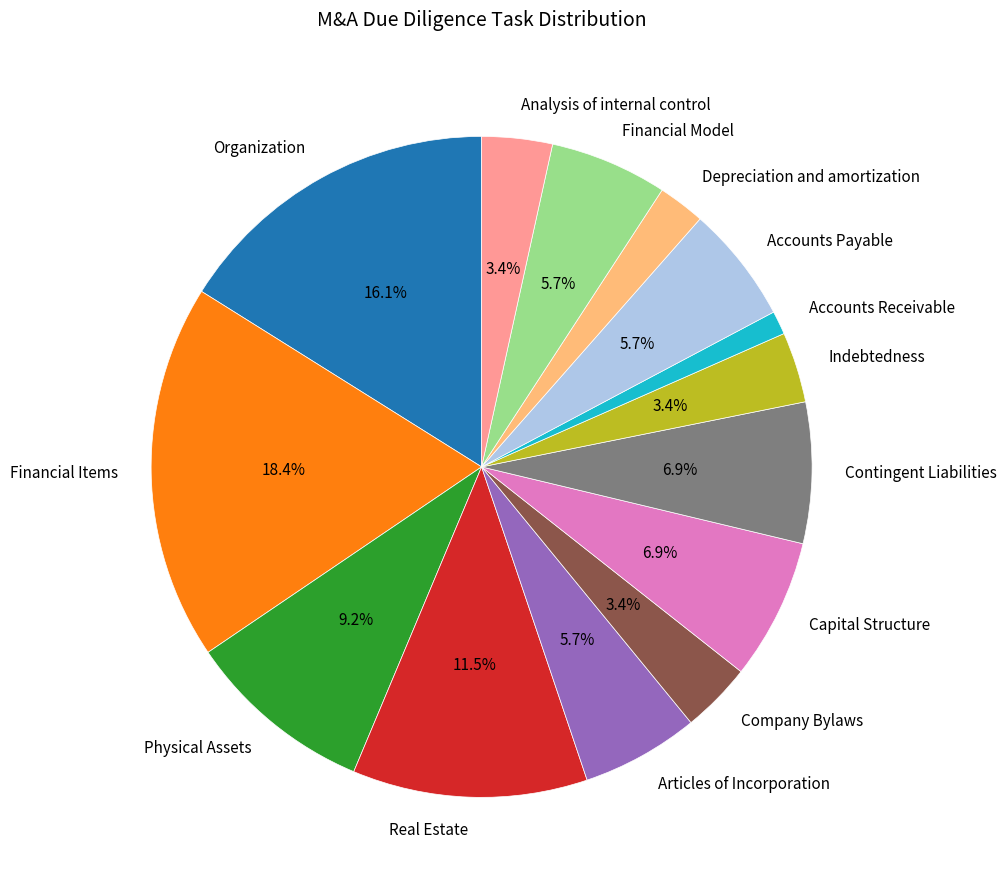

What is the smallest slice in the pie chart?

Accounts Receivable